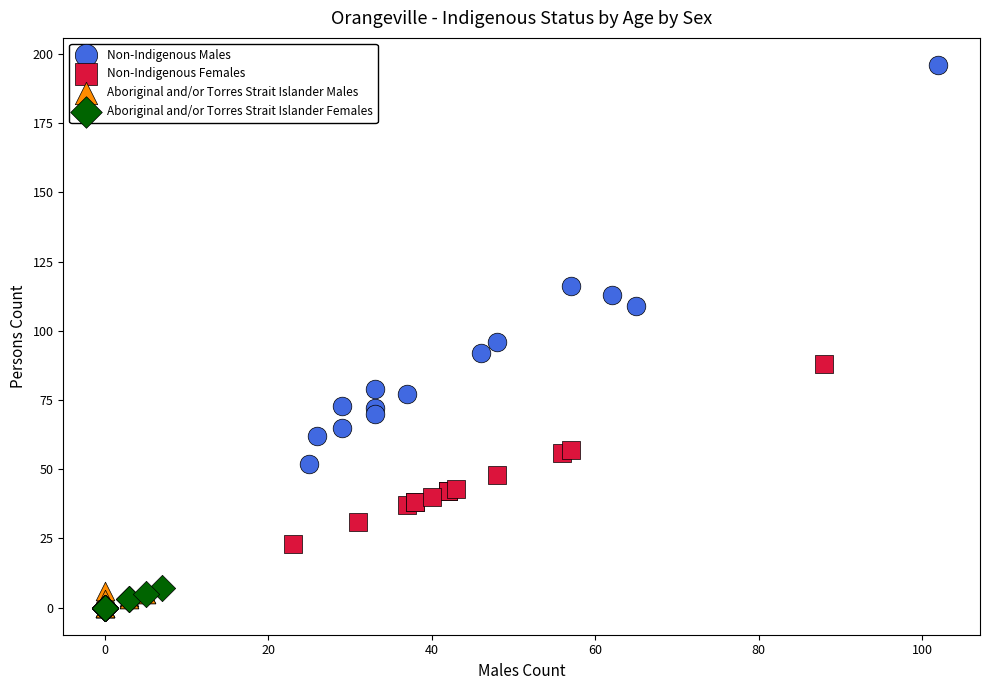

Which series reaches the maximum Y coordinate?

Non-Indigenous Males